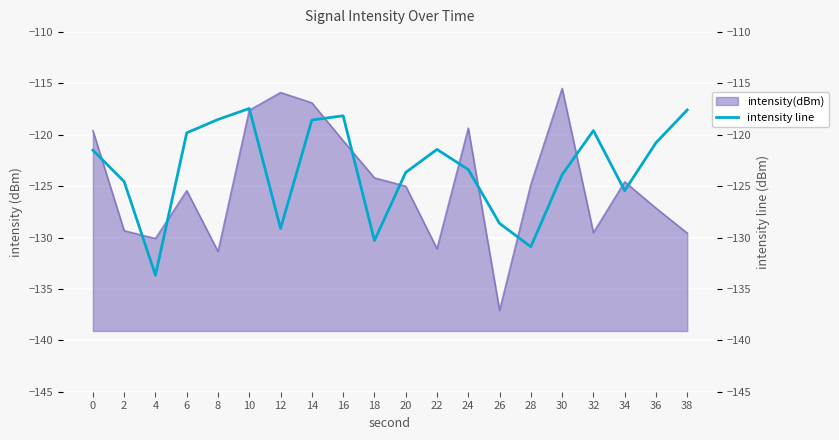

What is the difference between the values at 8 and 38?

0.9